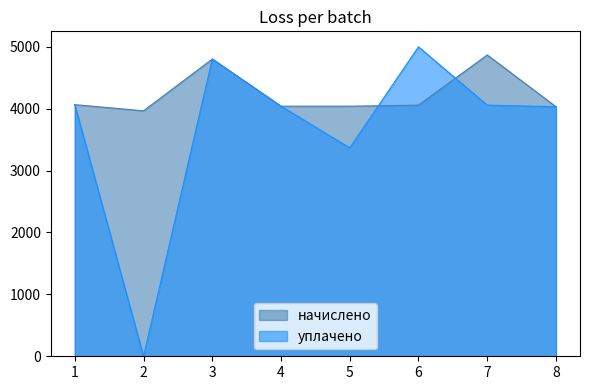

What is the difference between the highest and lowest values at 7?

811.3